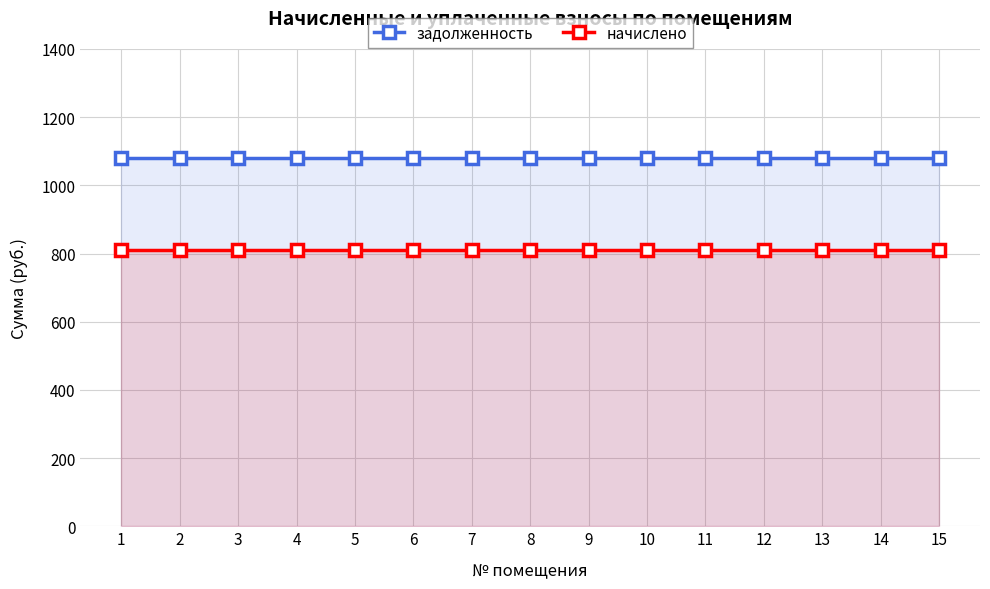

How many series are shown in this chart?

2